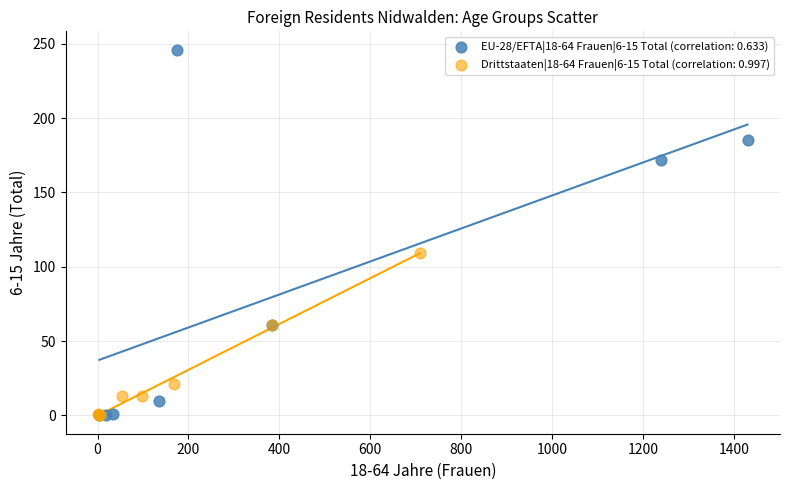

Which series reaches the maximum Y coordinate?

EU-28/EFTA|18-64 Frauen|6-15 Total (correlation: 0.633)